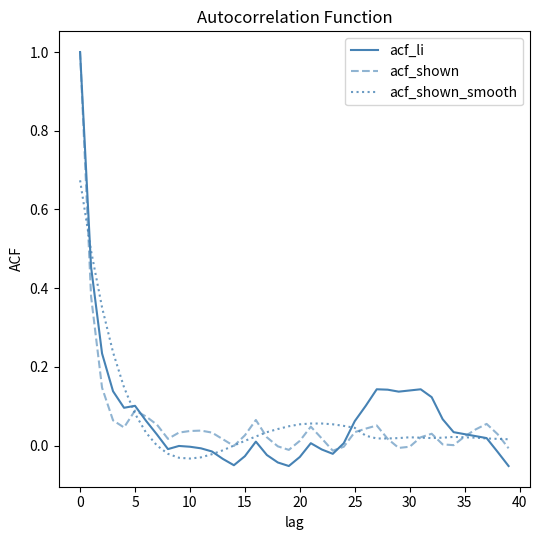

Which series has the largest range (max minus min)?

acf_li